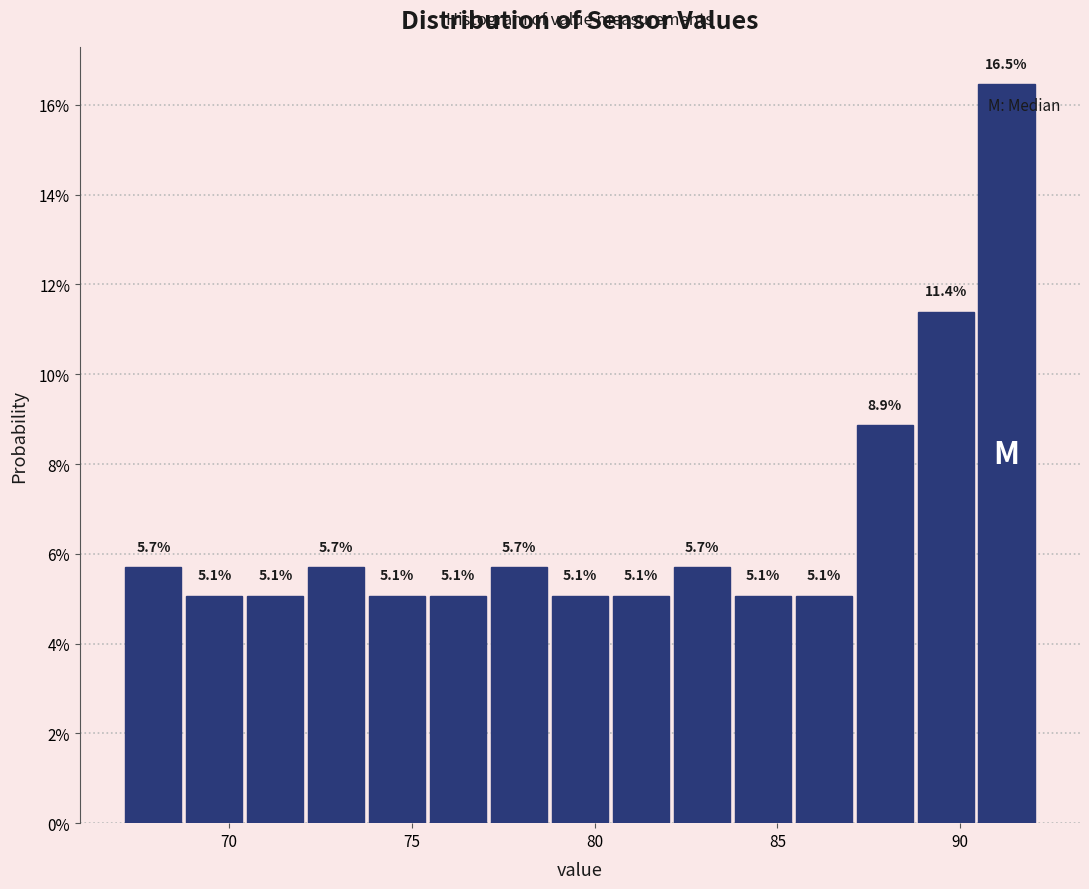

Read against the x-axis, roughly where is the centre of the tallest bar?

91.5